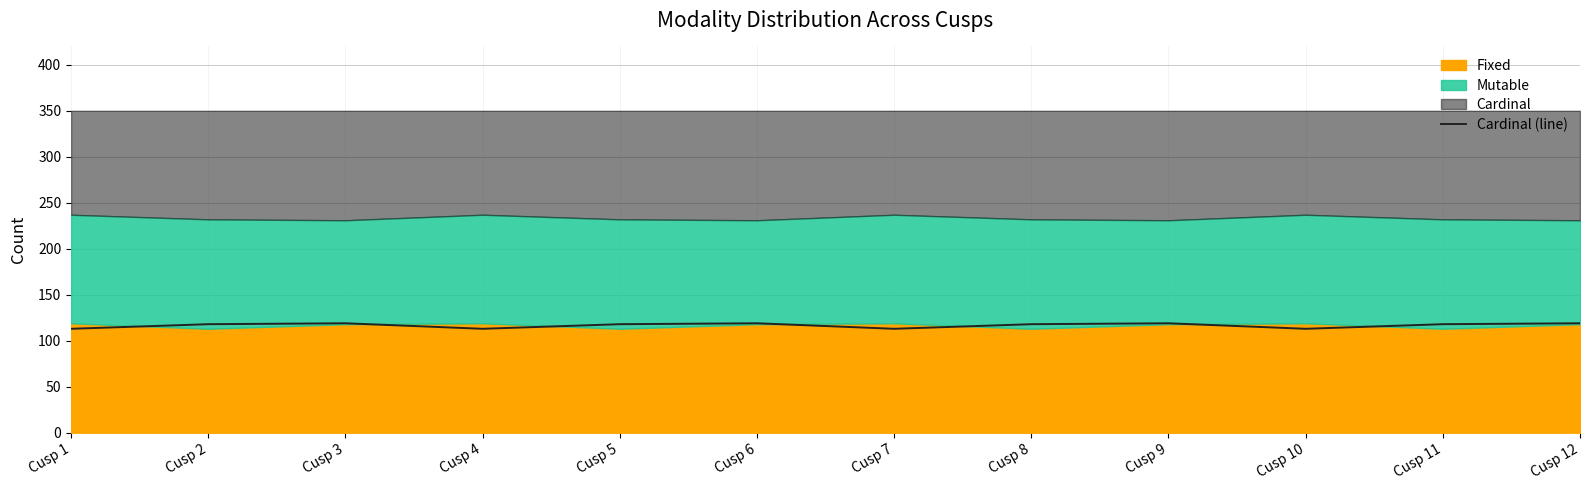

Approximately how many times larger is the value at Cusp 10 compared to Cusp 11?

1.0